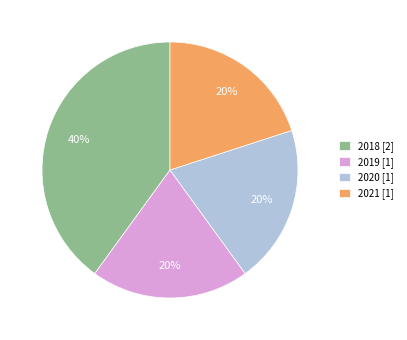

What is the ratio of the value at 2018 to the value at 2019?

2.0